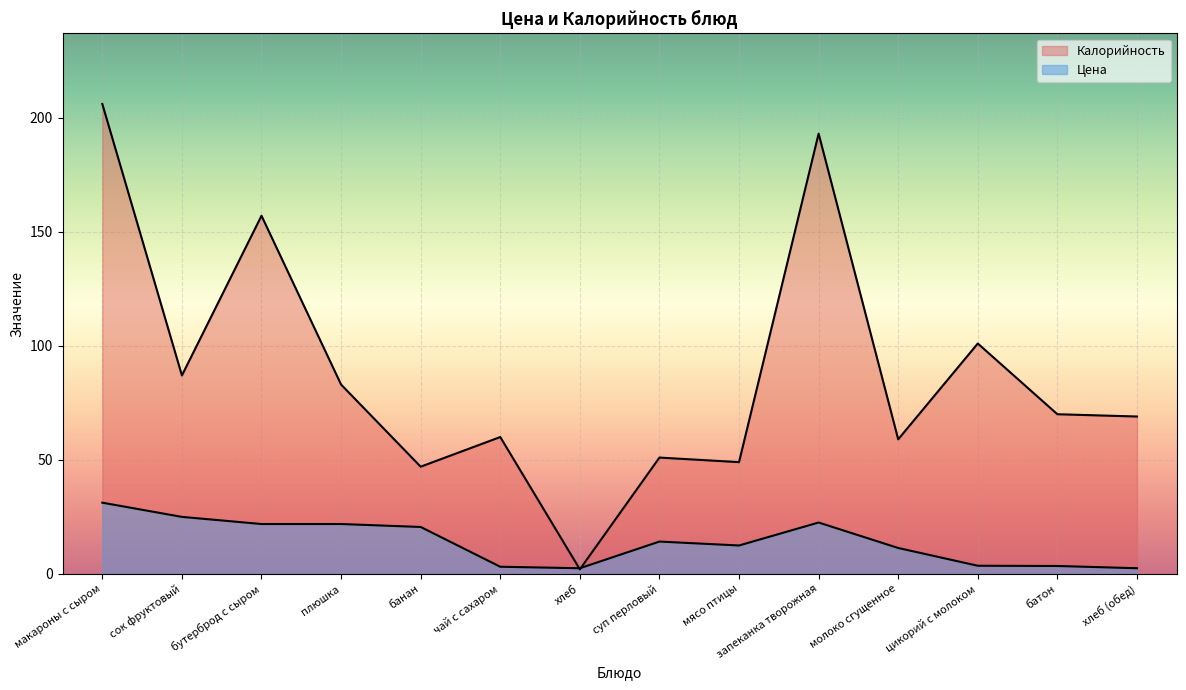

True or false: Цена and Калорийность cross at least once.

True